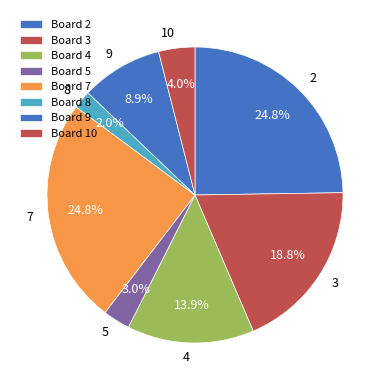

Between 7 and 8, which is larger?

7